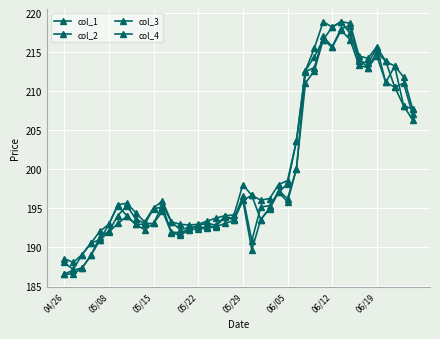

True or false: col_3 and col_4 cross at least once.

False